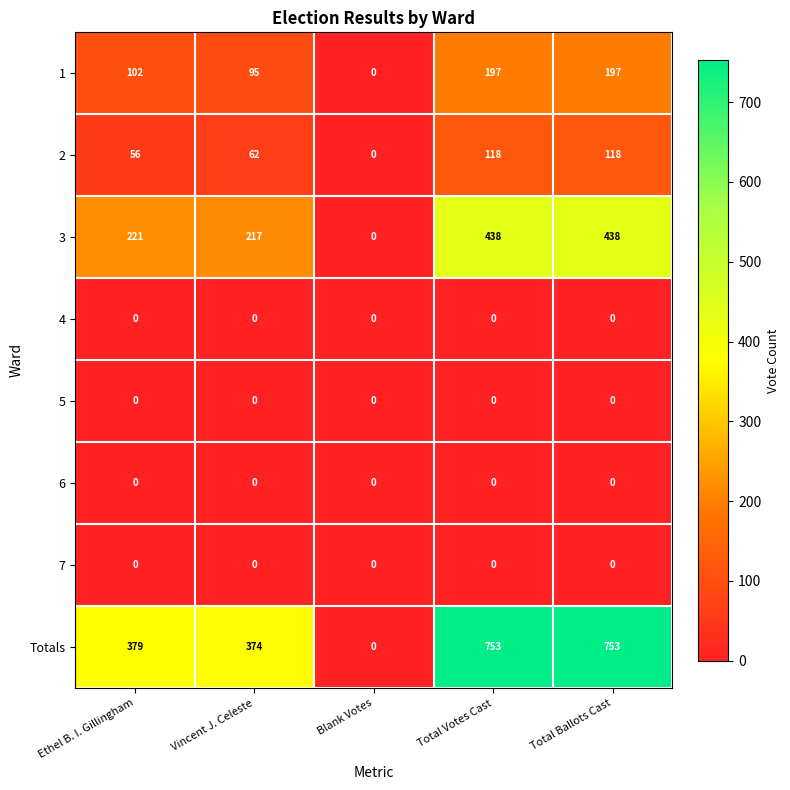

What is the spread (max minus min) of values at Vincent J. Celeste?

374